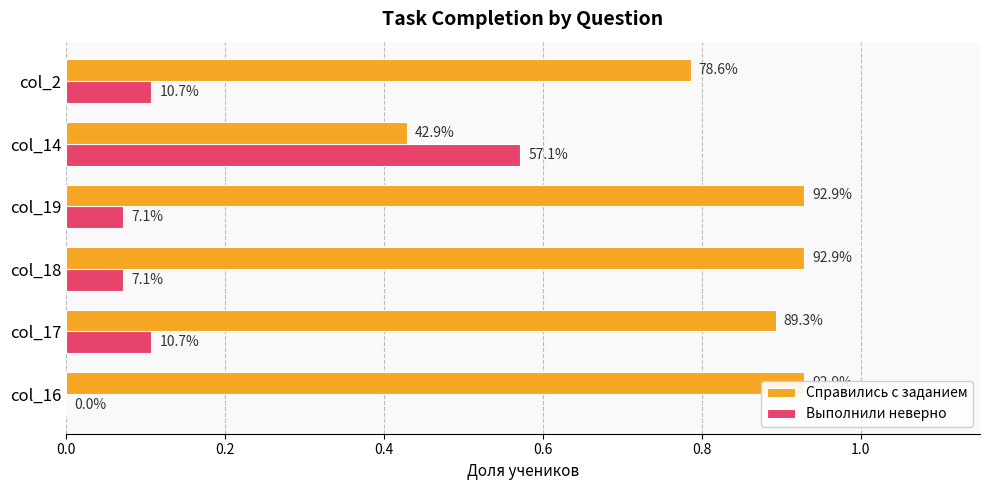

How many Справились с заданием values are between 0 and 1?

6